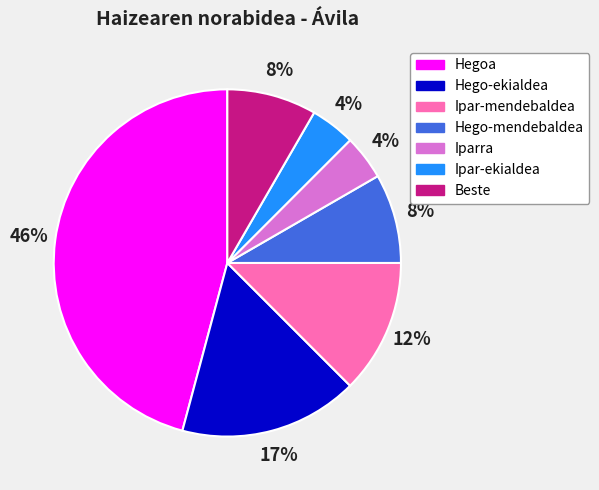

To the nearest percent, what percentage of the pie is Ipar-mendebaldea?

12%